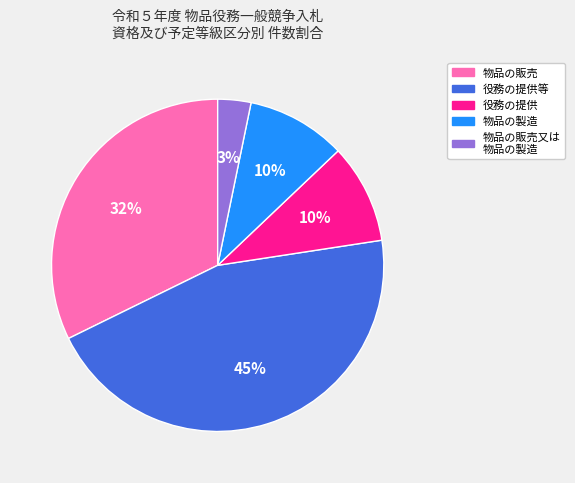

Does any single category account for the majority?

No